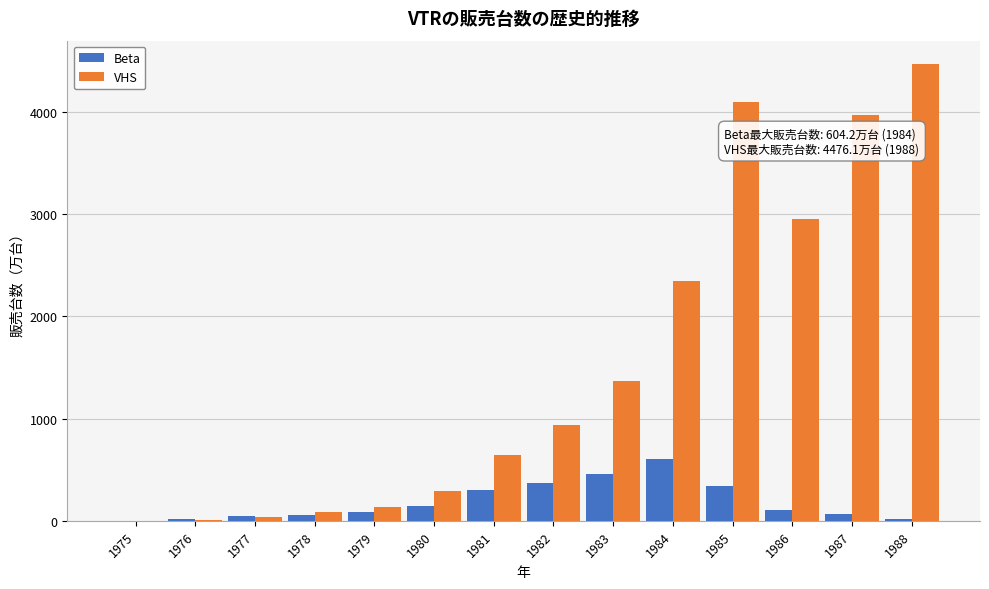

Read the VHS value at 1982.

941.7